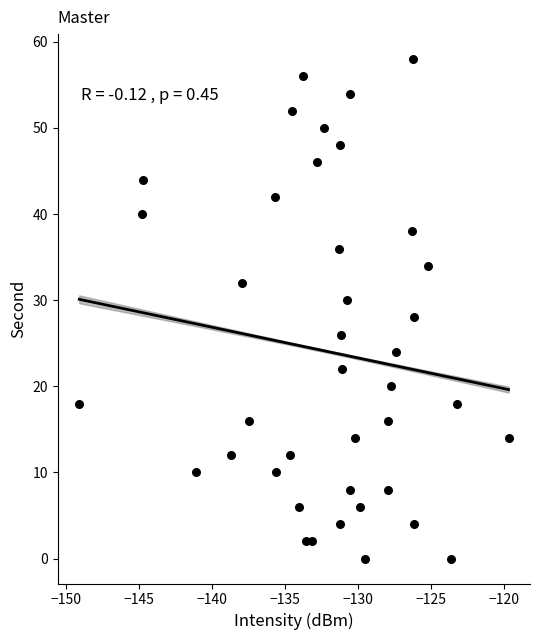

What is the range of Y values (max minus min)?

58